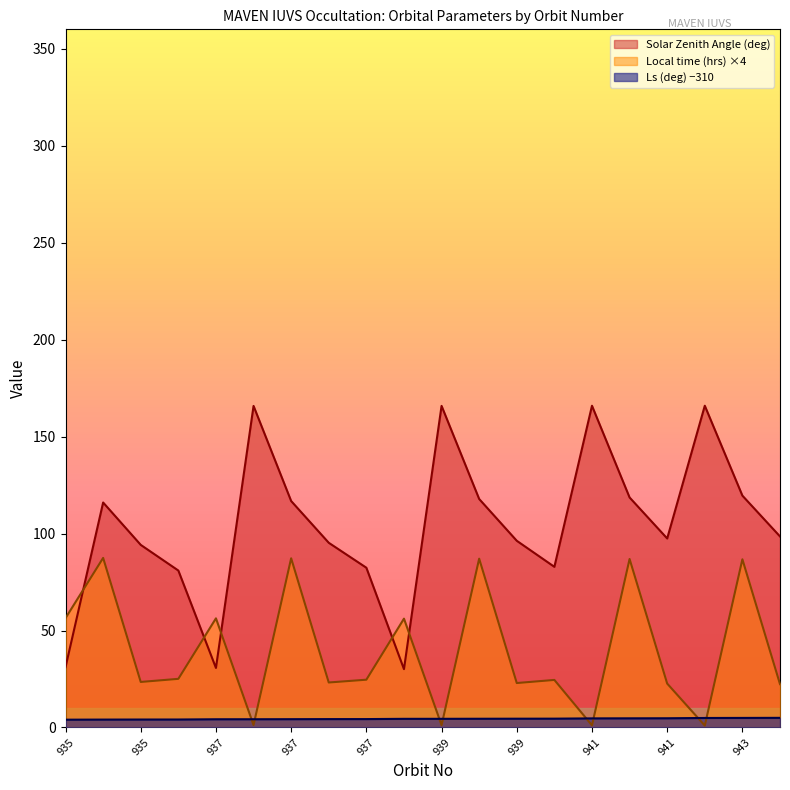

List the series in order of their overall mean, lowest first.

Ls (deg) −310, Local time (hrs) ×4, Solar Zenith Angle (deg)